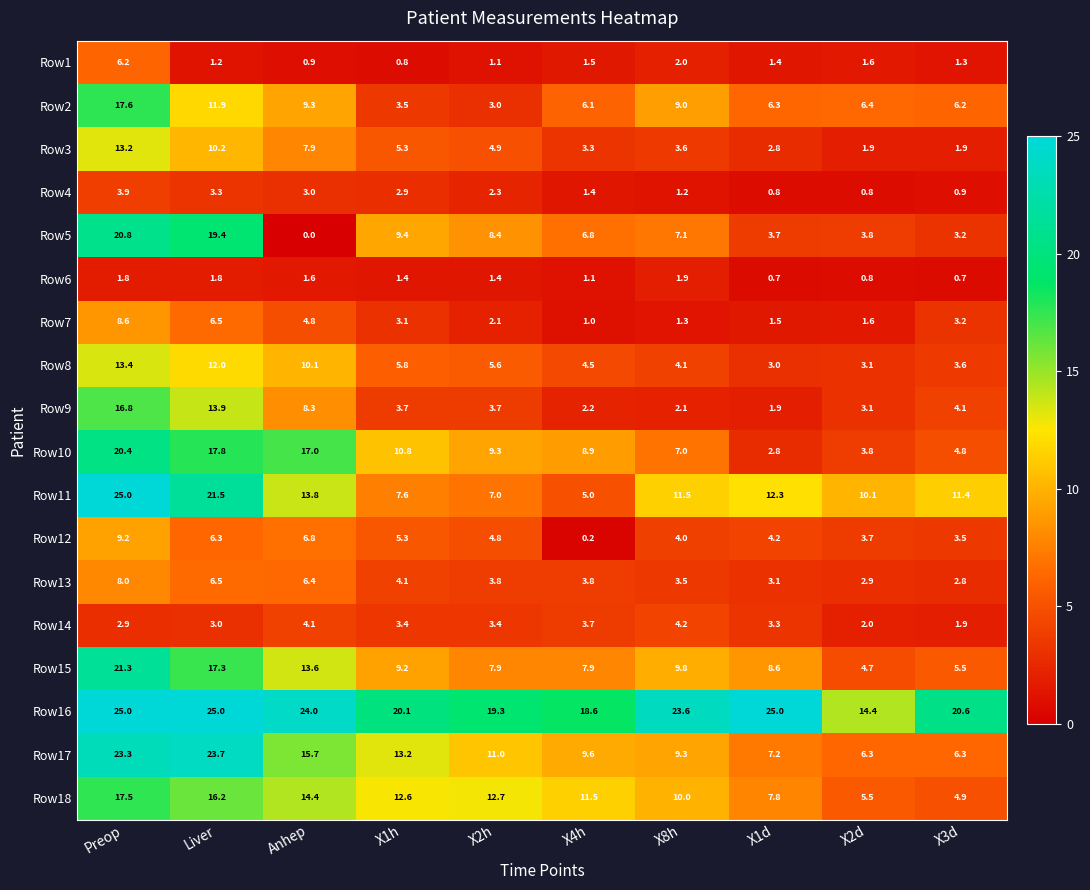

What is the average value of the Row17 series?

12.6